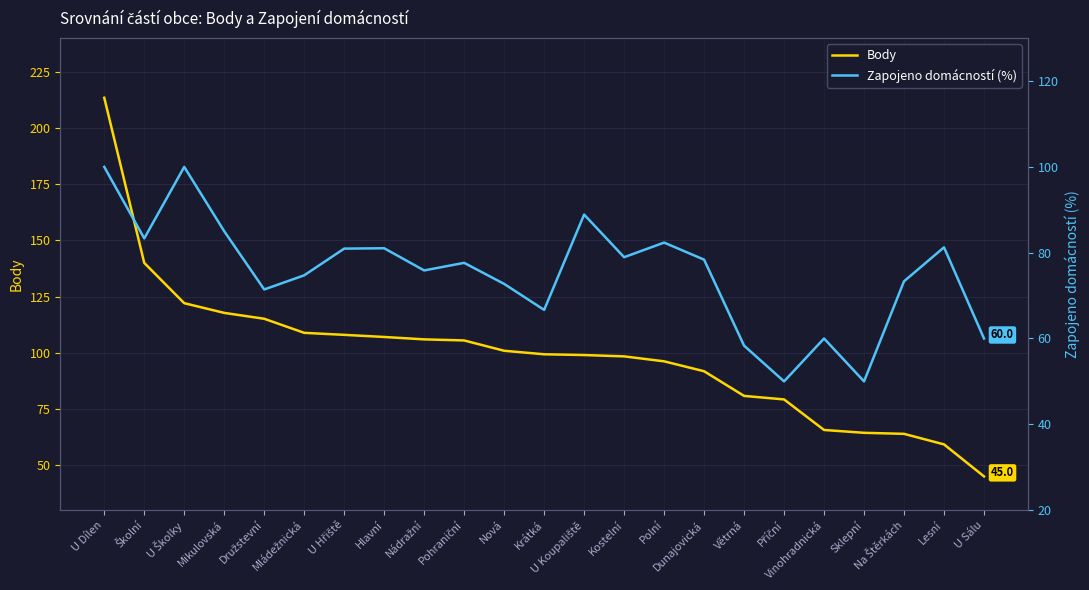

Rank the series by their maximum value, from lowest to highest.

Zapojeno domácností (%), Body